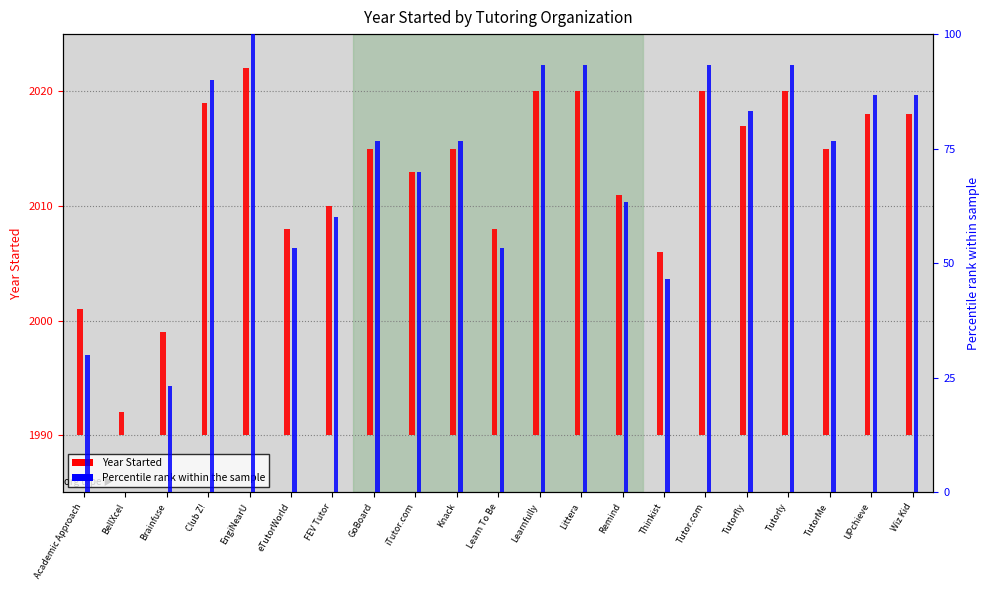

What is the maximum value shown in the chart?

100.0